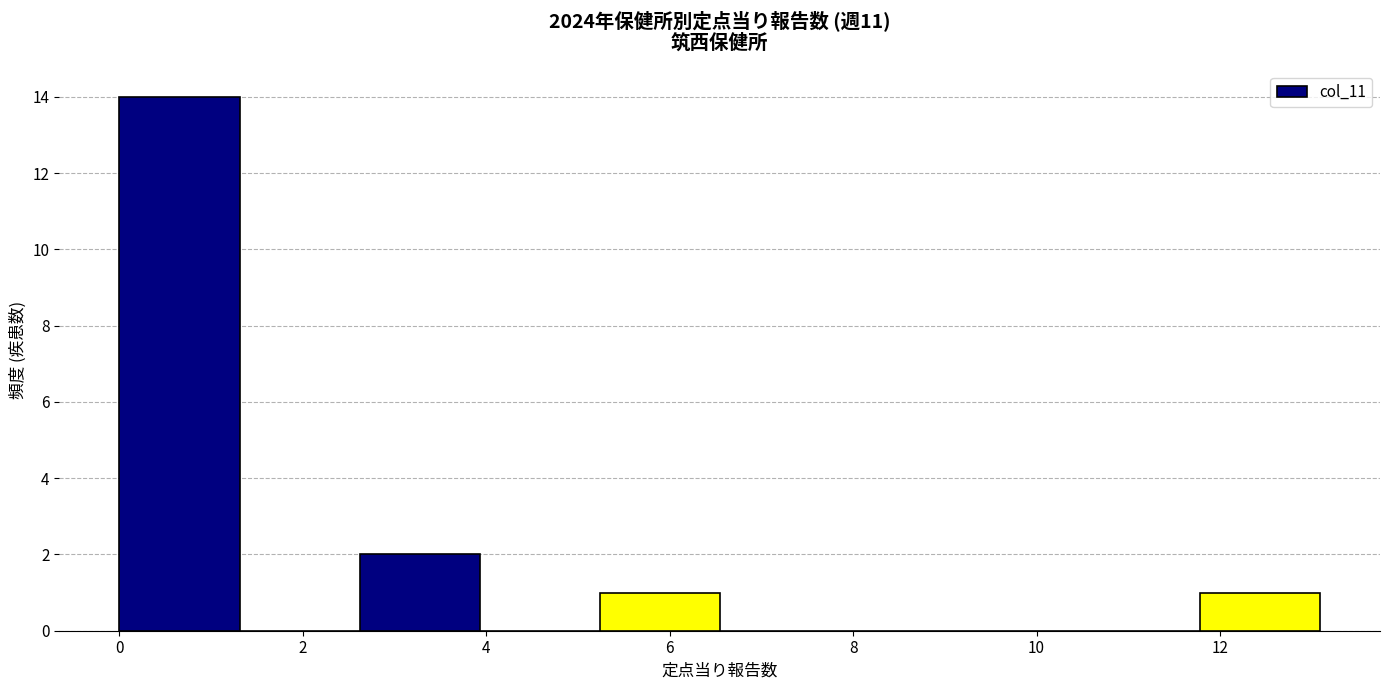

Reading left to right, list every bar in this chart as the range it spans on the x-axis followed by its height. Neither the bar edges nor the heights are printed on the chart, so give them approximately, as read against the axes.

0.0 to 1.4: 14
1.4 to 2.6: 0
2.6 to 4.0: 2
4.0 to 5.2: 0
5.2 to 6.6: 1
6.6 to 7.8: 0
7.8 to 9.2: 0
9.2 to 10.4: 0
10.4 to 11.8: 0
11.8 to 13.0: 1